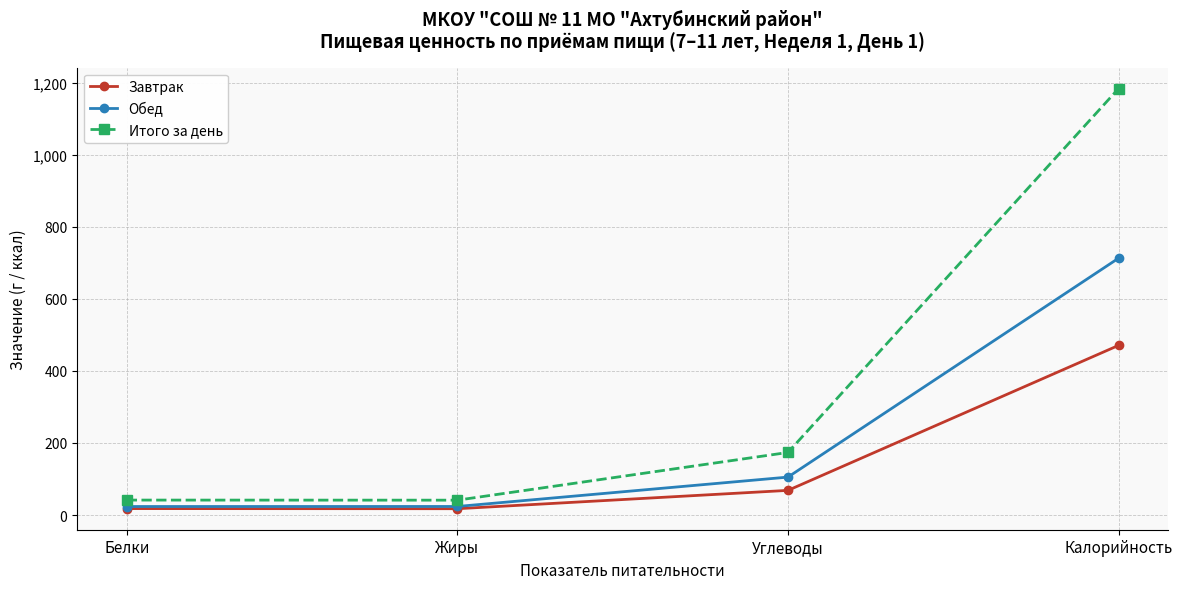

Where is Итого за день nearest to the value 612?

Углеводы